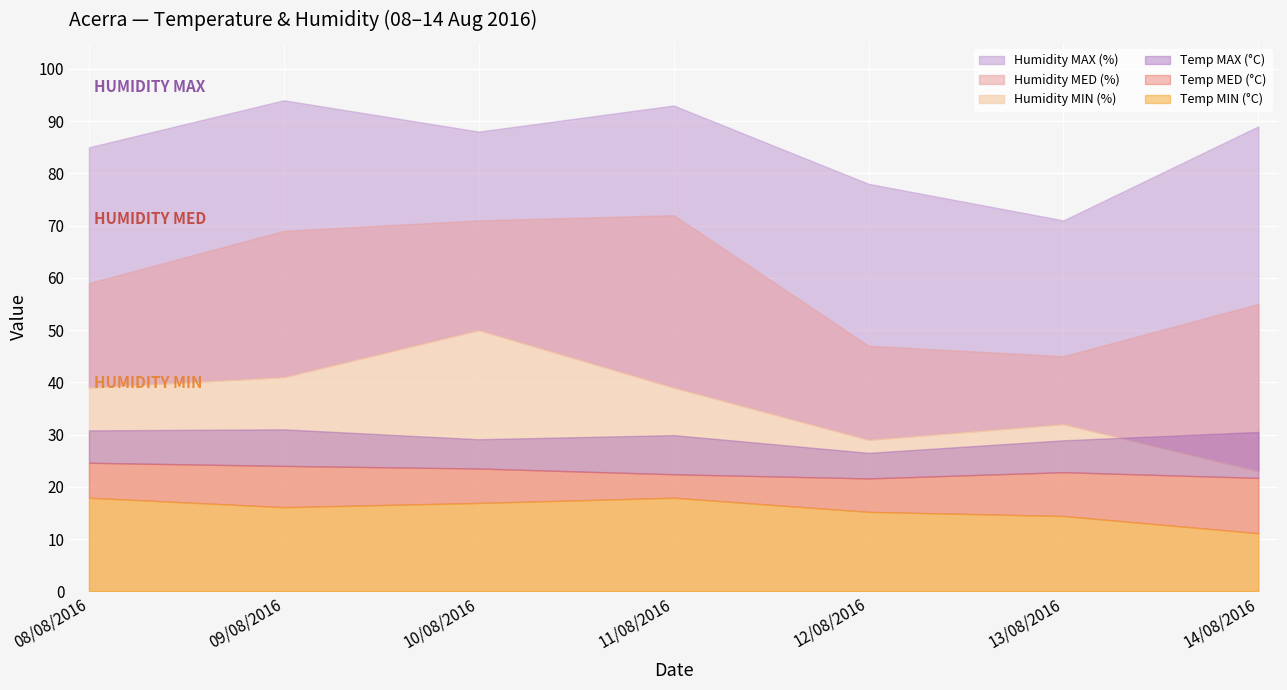

At how many categories does at least one series exceed 70?

7